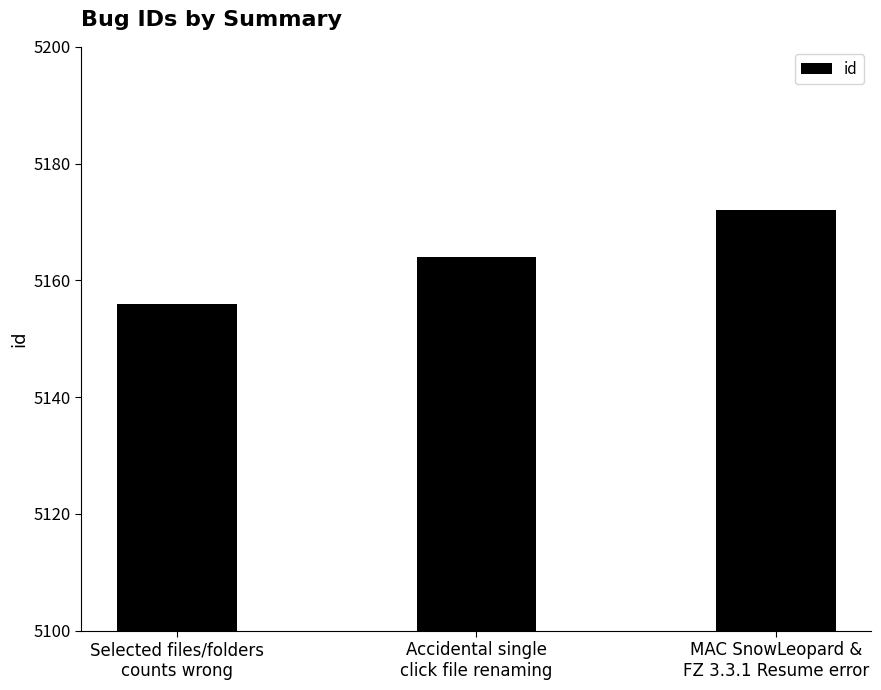

Does the chart contain stacked bars?

No